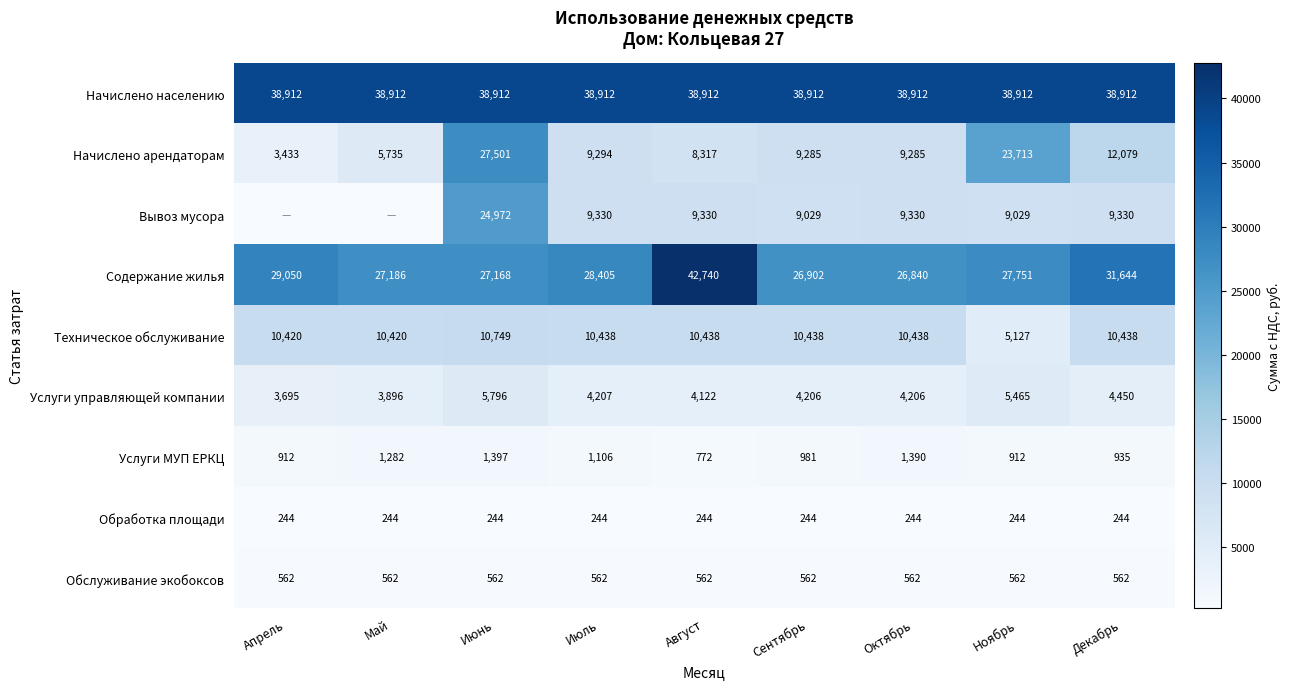

What is the spread (max minus min) of values at Май?

38912.4